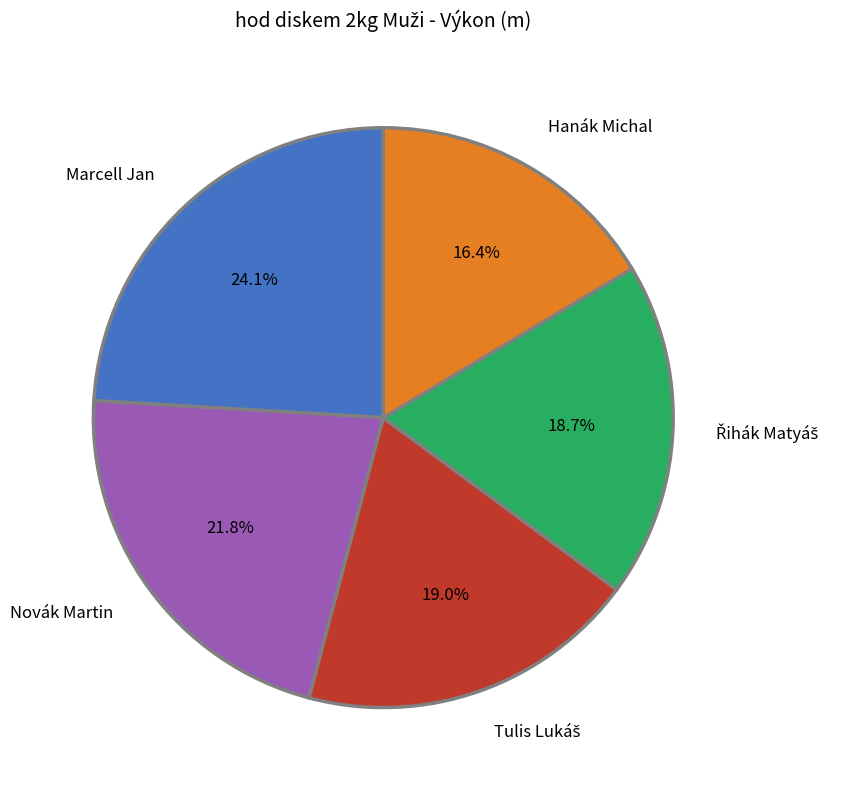

Which slice is the largest?

Marcell Jan